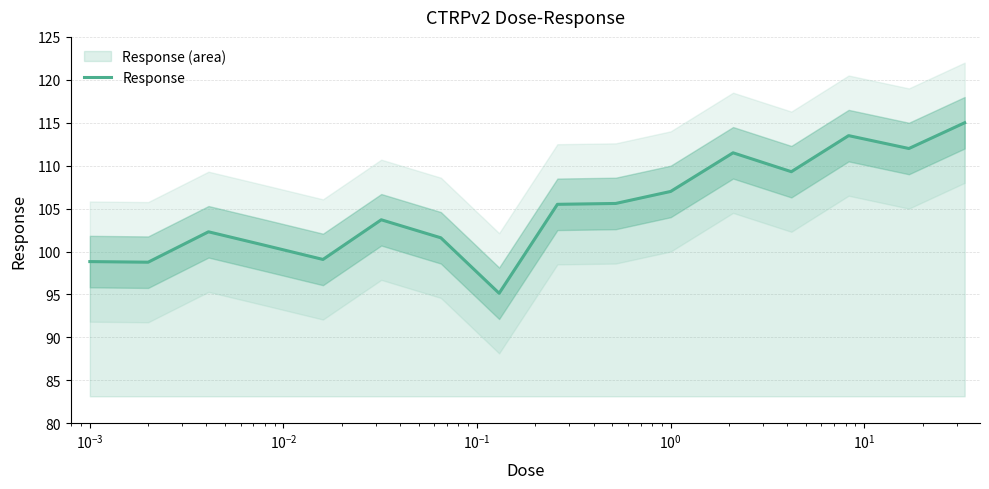

What is the lowest value of the Response series?

95.1